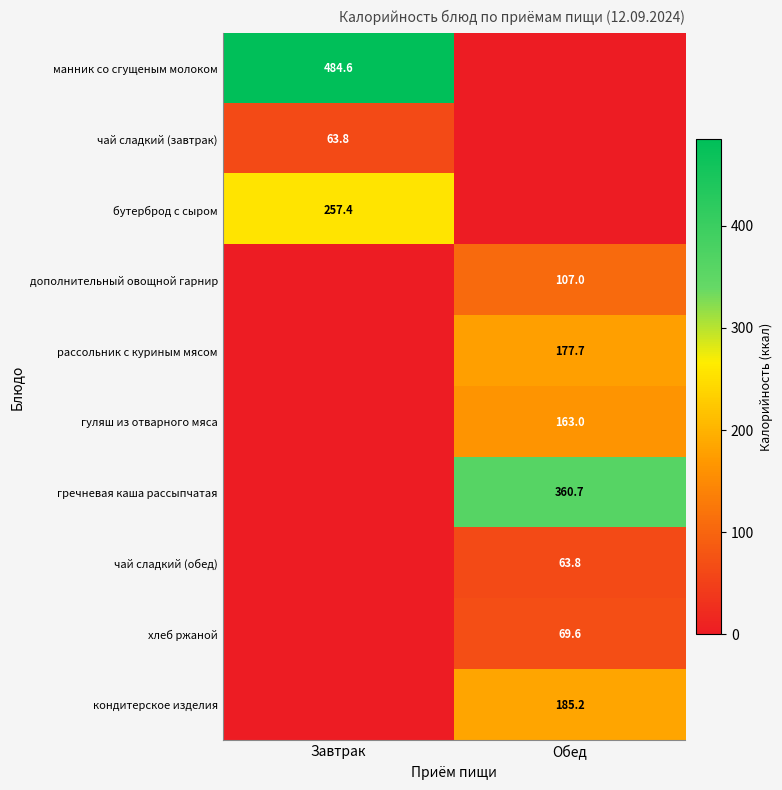

How many distinct data groups are displayed?

10